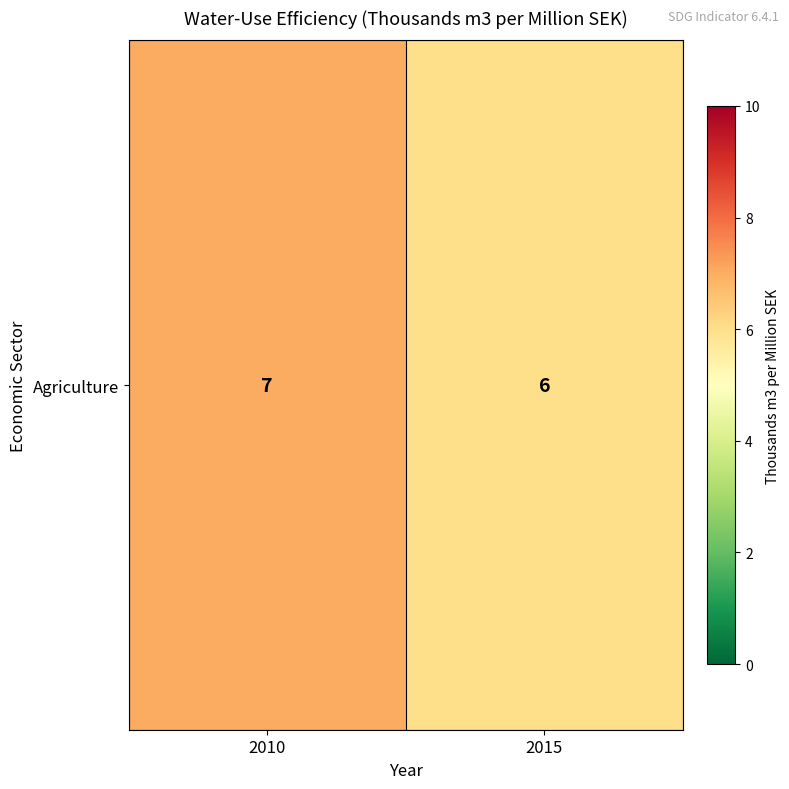

Reading left to right, extract all data points from this chart.

7	6